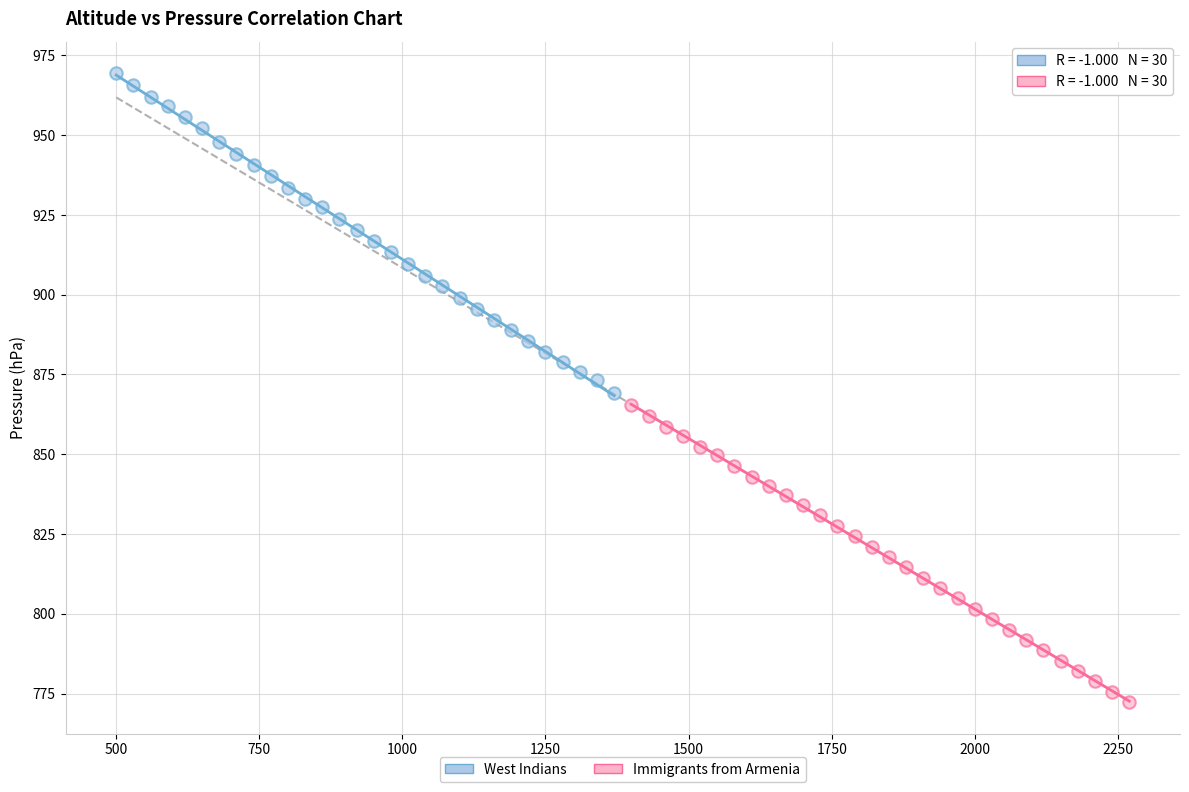

Which series reaches the minimum Y coordinate?

Immigrants from Armenia